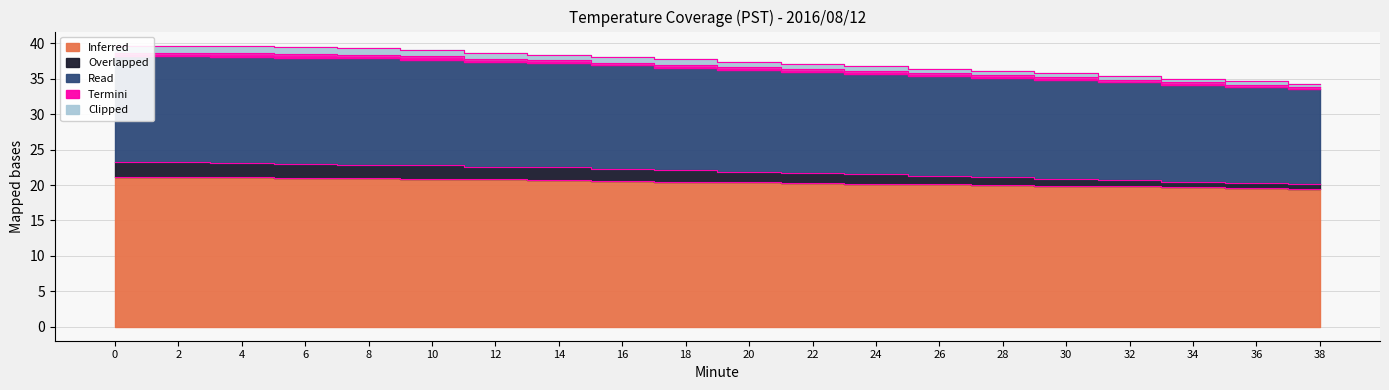

Is the value of Overlapped at 20 greater than the value of Clipped at 26?

No